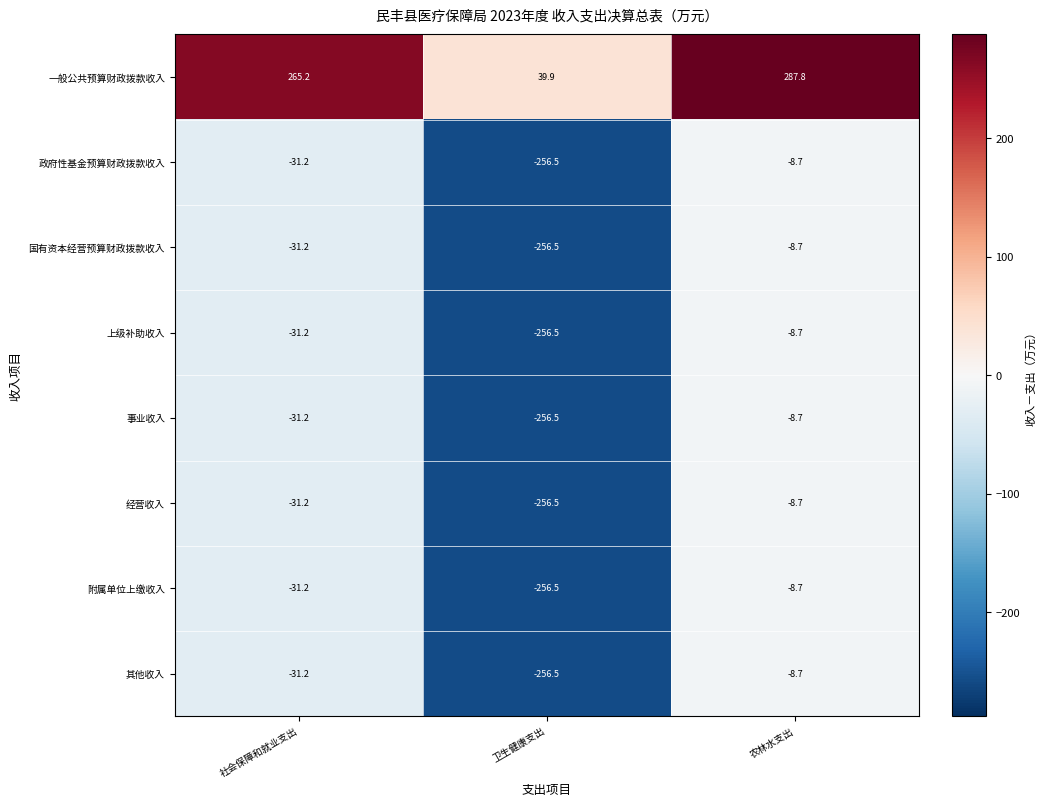

What is the total value across all series at 卫生健康支出?

-1755.6